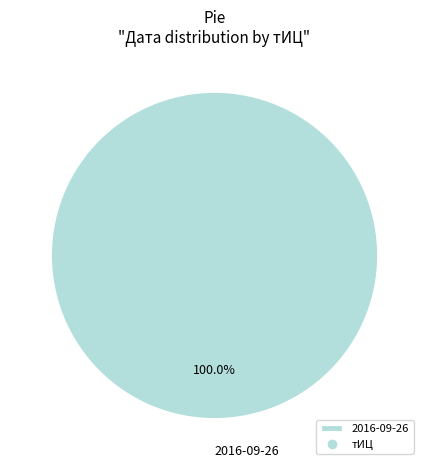

What percentage is the 2016-09-26 slice, to the nearest percent?

100%